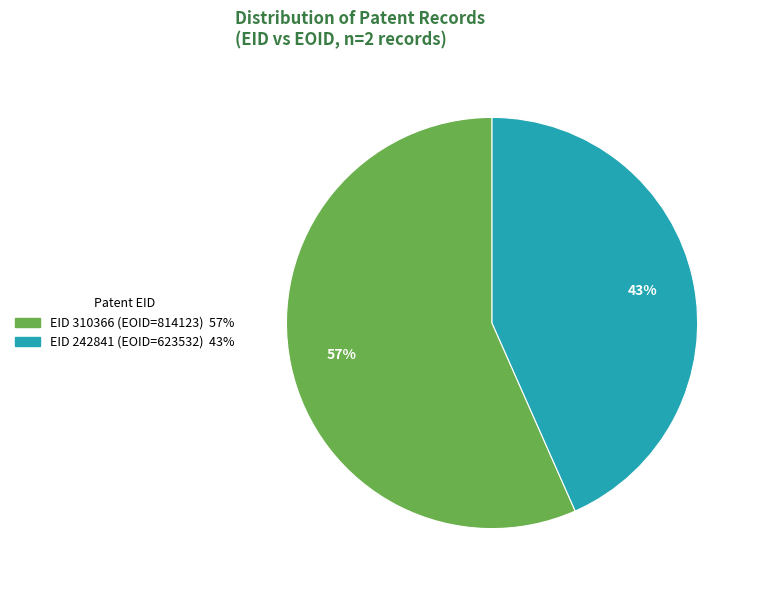

To the nearest percent, what is the average slice percentage?

50%